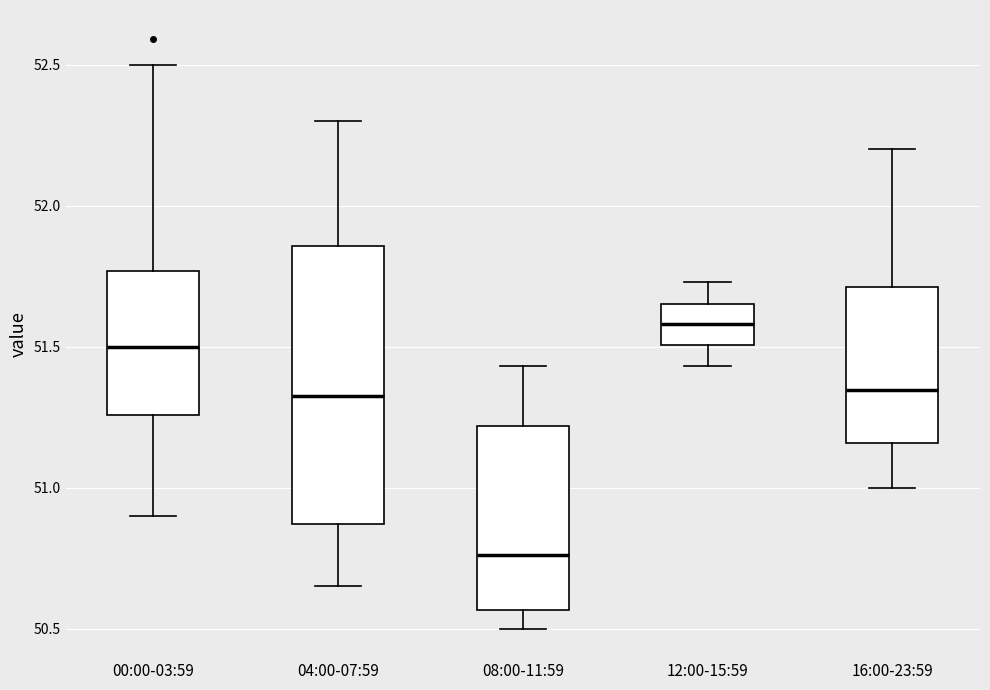

Reading left to right, read every box against the y-axis: the position of its median line, the range the box covers, and the ends of its whiskers. The values are not printed on the chart, so give them approximately, as read against the axis.

00:00-03:59: median 51.50, box 51.25 to 51.75, whiskers 50.90 to 52.50
04:00-07:59: median 51.35, box 50.85 to 51.85, whiskers 50.65 to 52.30
08:00-11:59: median 50.75, box 50.55 to 51.20, whiskers 50.50 to 51.45
12:00-15:59: median 51.60, box 51.50 to 51.65, whiskers 51.45 to 51.75
16:00-23:59: median 51.35, box 51.15 to 51.70, whiskers 51.00 to 52.20